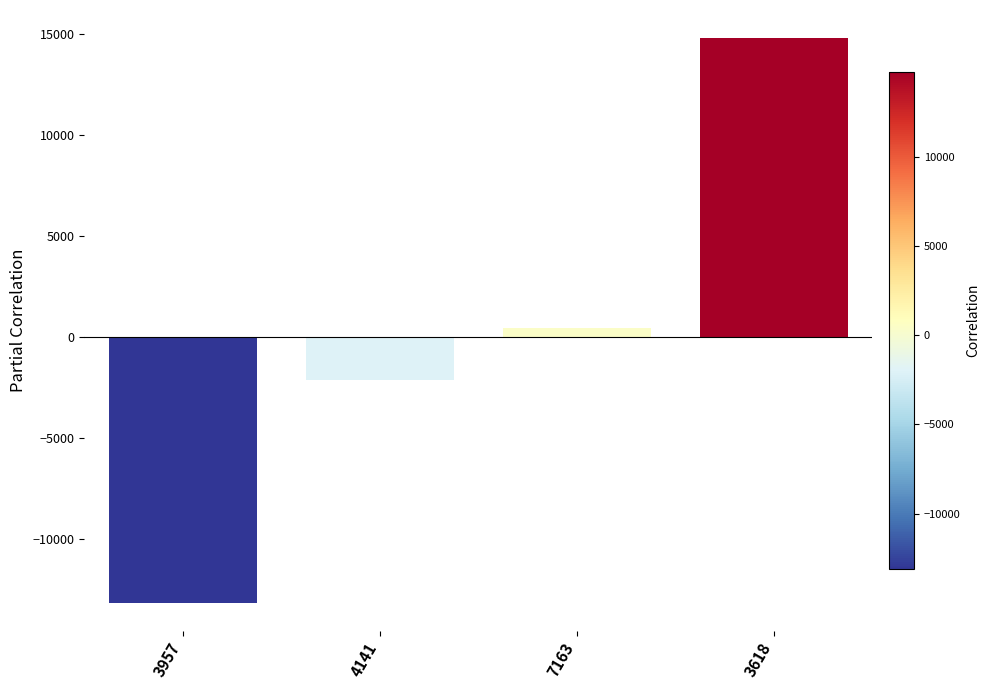

Is it true that the value at 4141 is -3712.3?

False